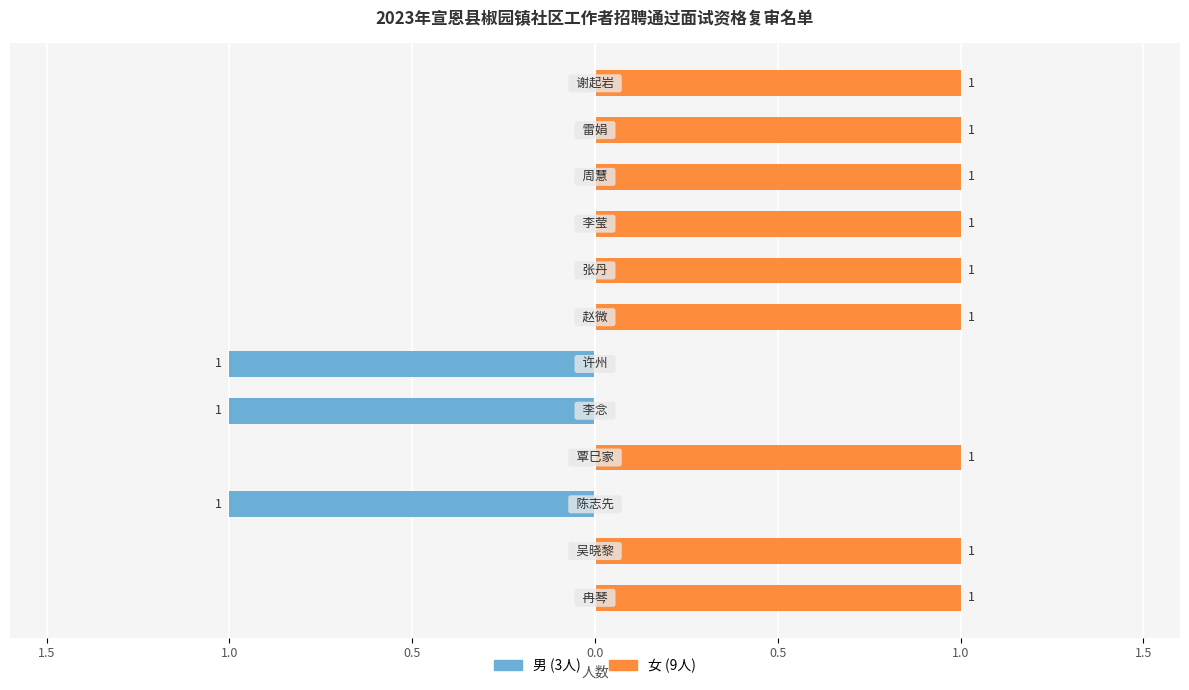

What is the sum of all 男 values?

-3